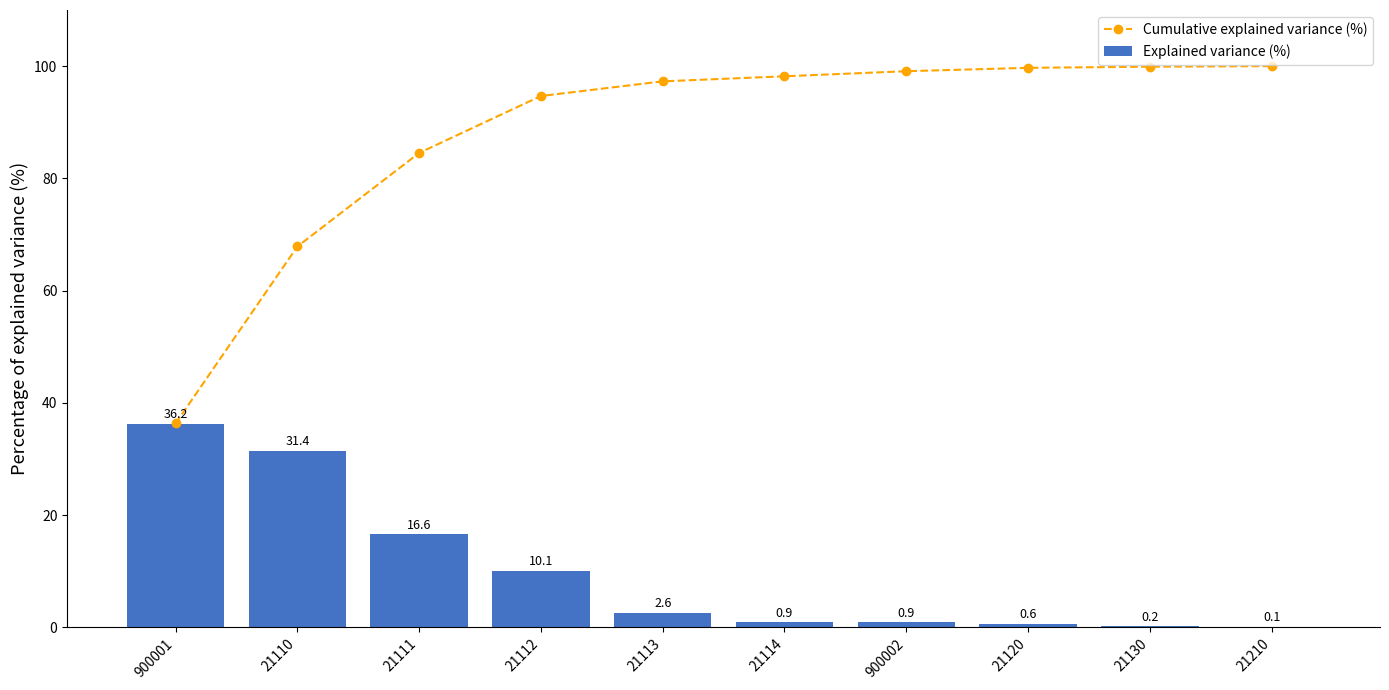

What is the label of the 8th bar from the left?

21120